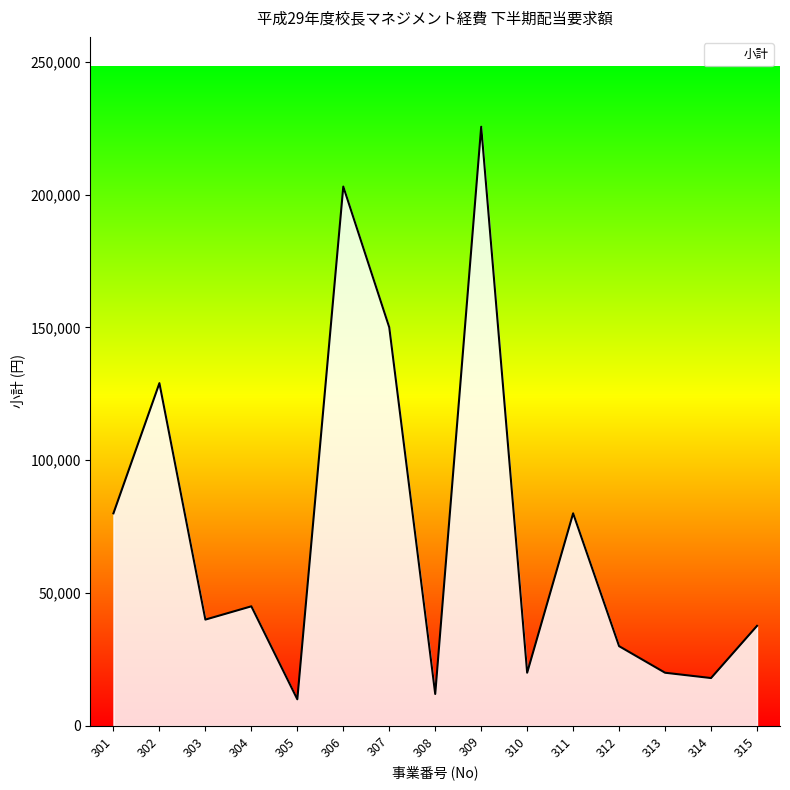

Which label corresponds to the largest value in the chart?

309